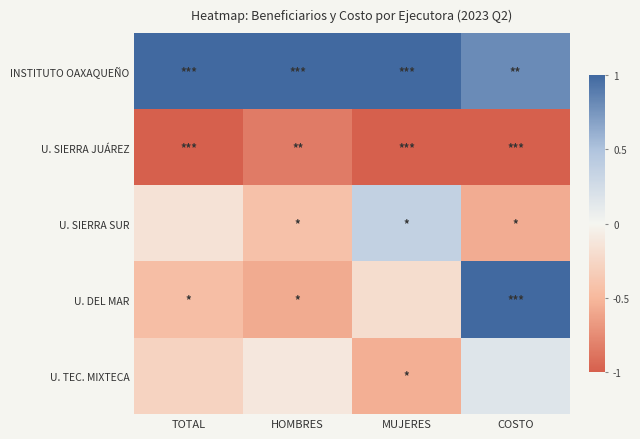

At COSTO, list the series in order from largest to smallest.

U. DEL MAR, INSTITUTO OAXAQUEÑO, U. TEC. MIXTECA, U. SIERRA SUR, U. SIERRA JUÁREZ